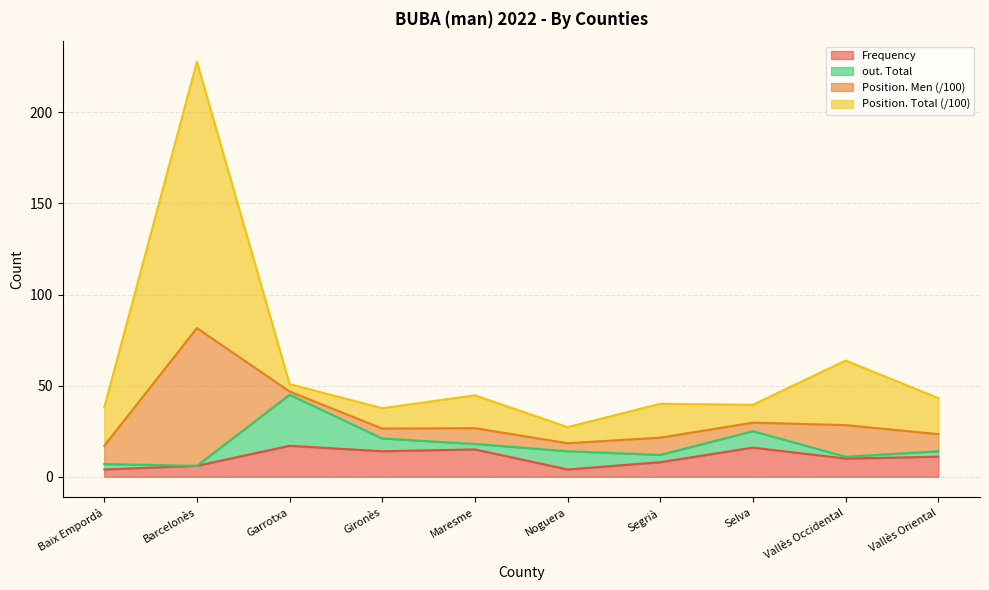

True or false: Frequency has a value of 15.0 at Maresme.

True